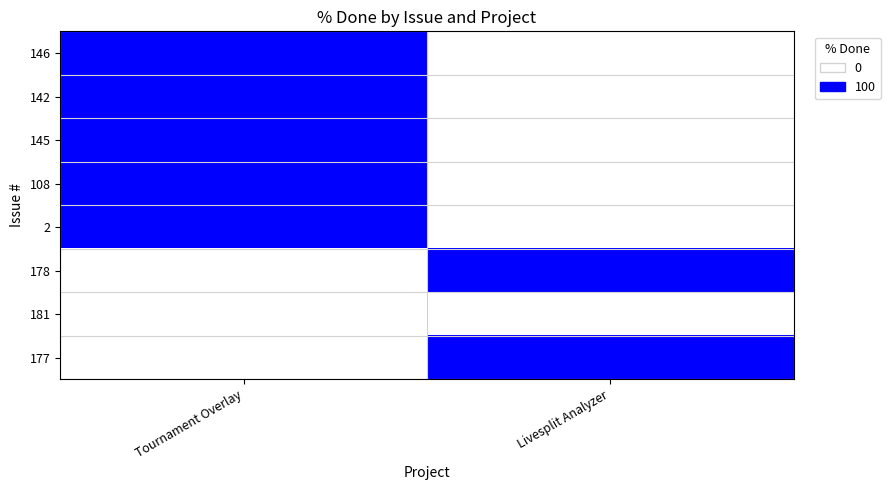

Between Livesplit Analyzer and Tournament Overlay, which is larger?

Tournament Overlay